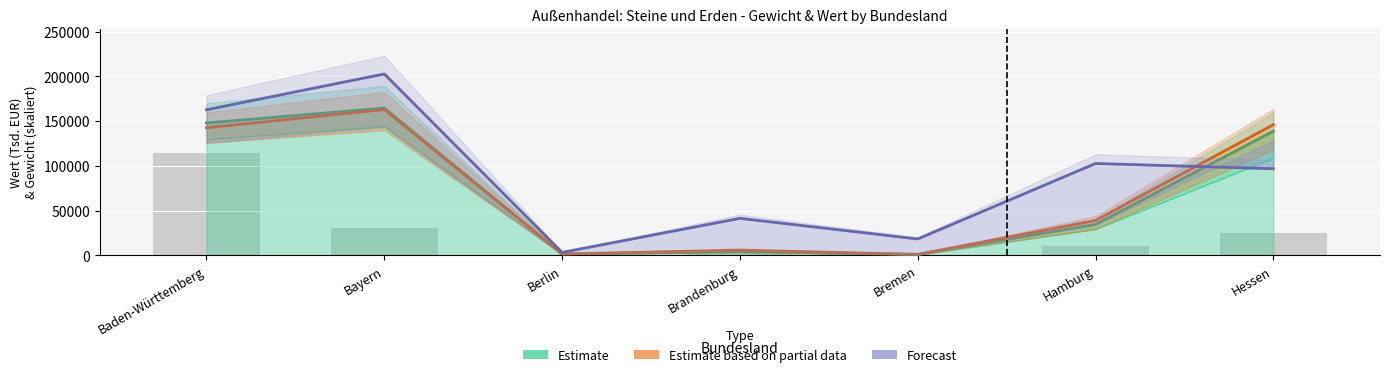

Where does the Estimate based on partial data series first go above 39041?

Baden-Württemberg